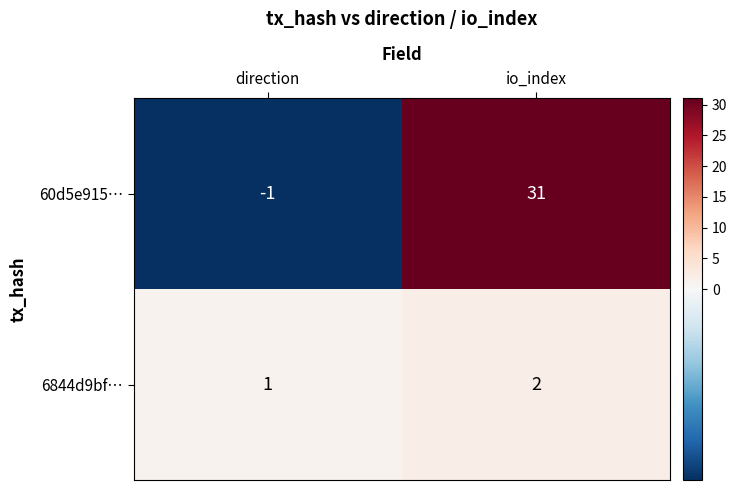

Which category has the lowest value across all series?

direction